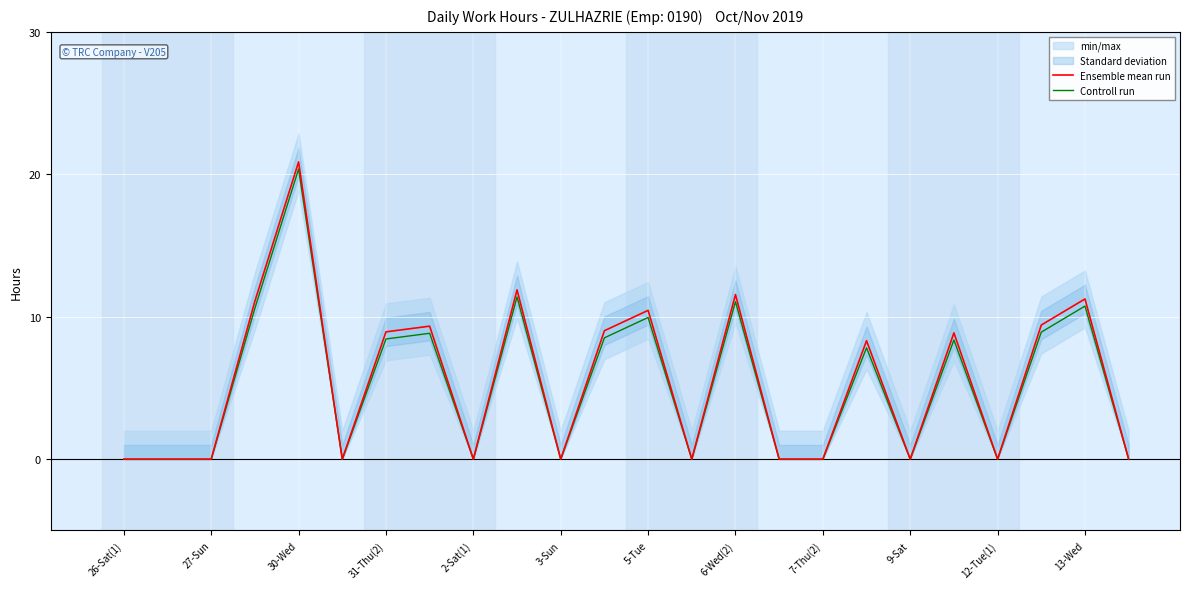

In Controll run, how many points are higher than both neighbors (excluding endpoints)?

8